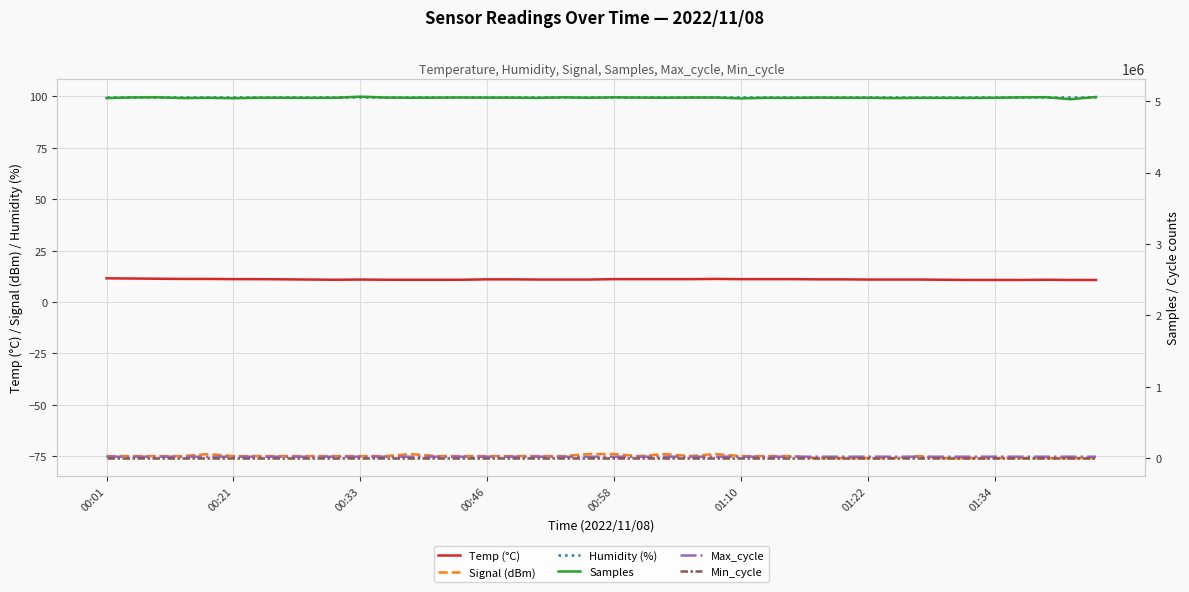

Which series has the largest range (max minus min)?

Samples